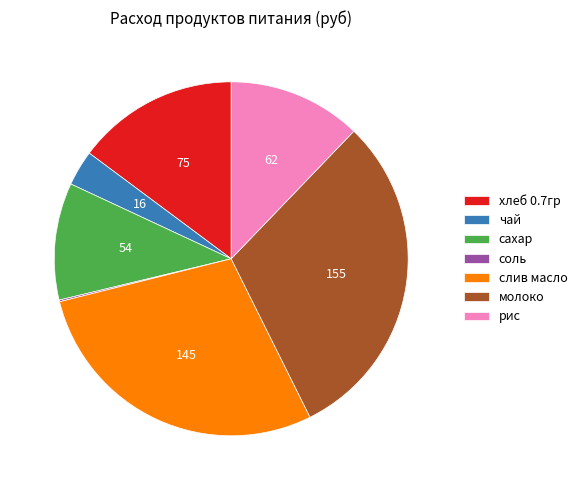

The сахар slice represents 11% of the pie. True or false?

True